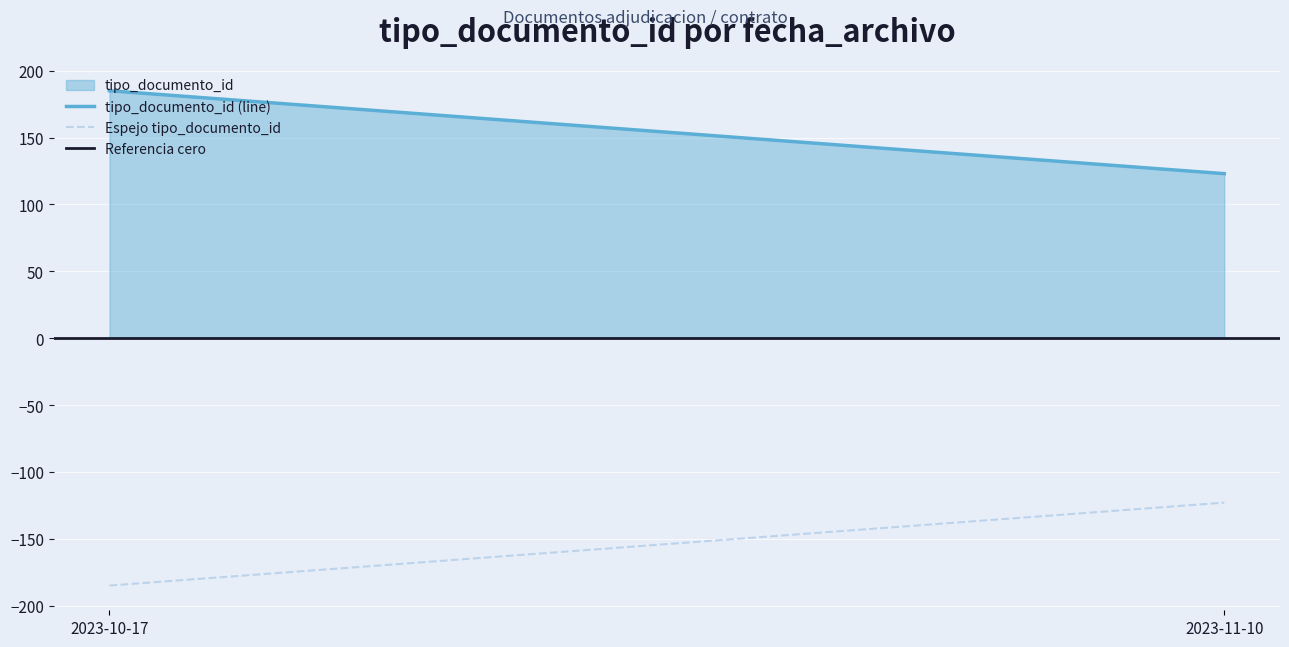

Rank the series by their average value, from lowest to highest.

Espejo tipo_documento_id, Referencia cero, tipo_documento_id (line)